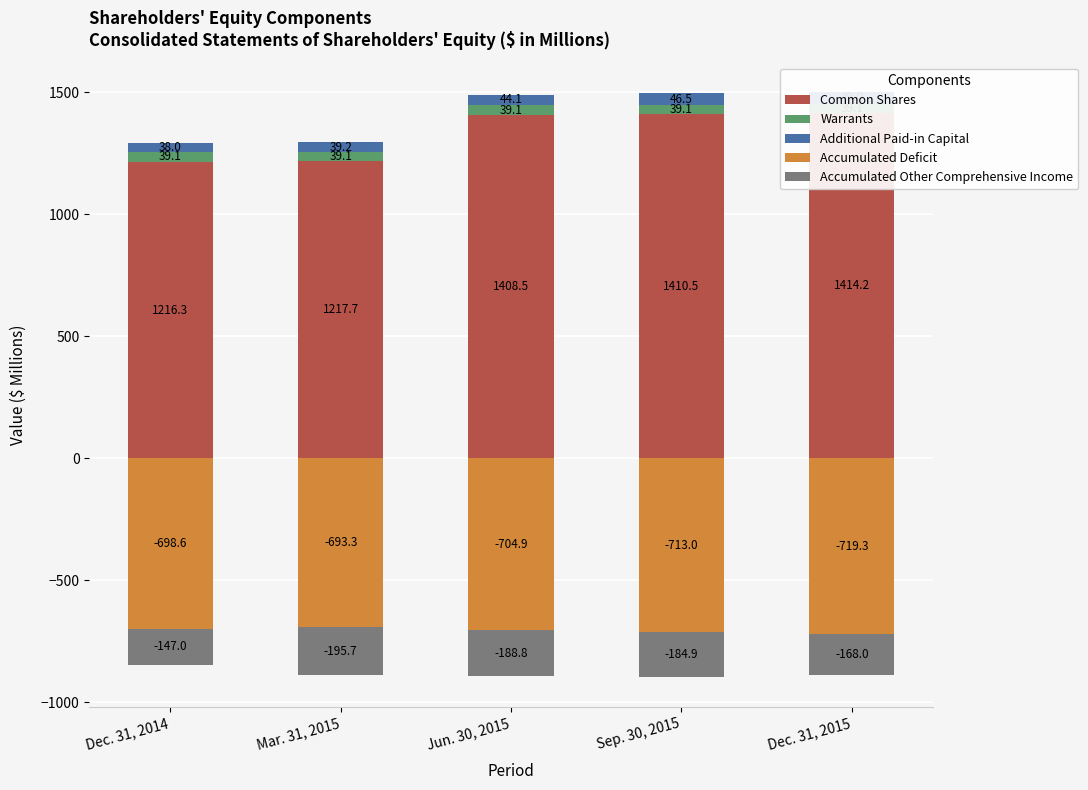

How many bars are there in total?

25